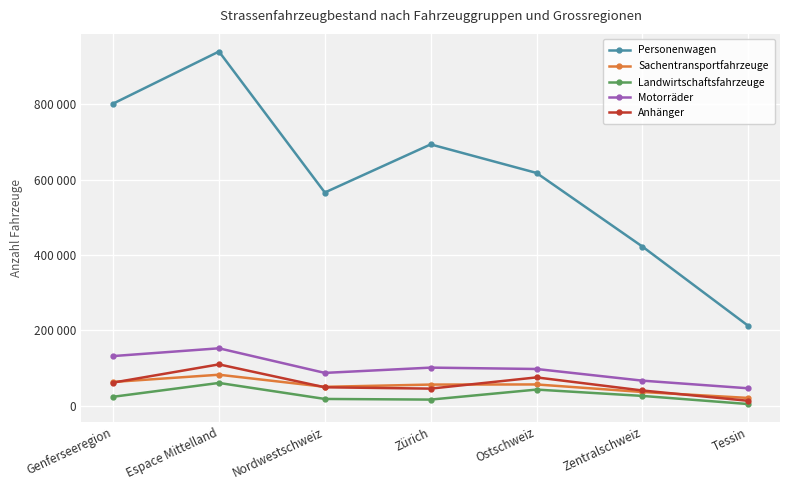

How many categories are shown in the chart?

7